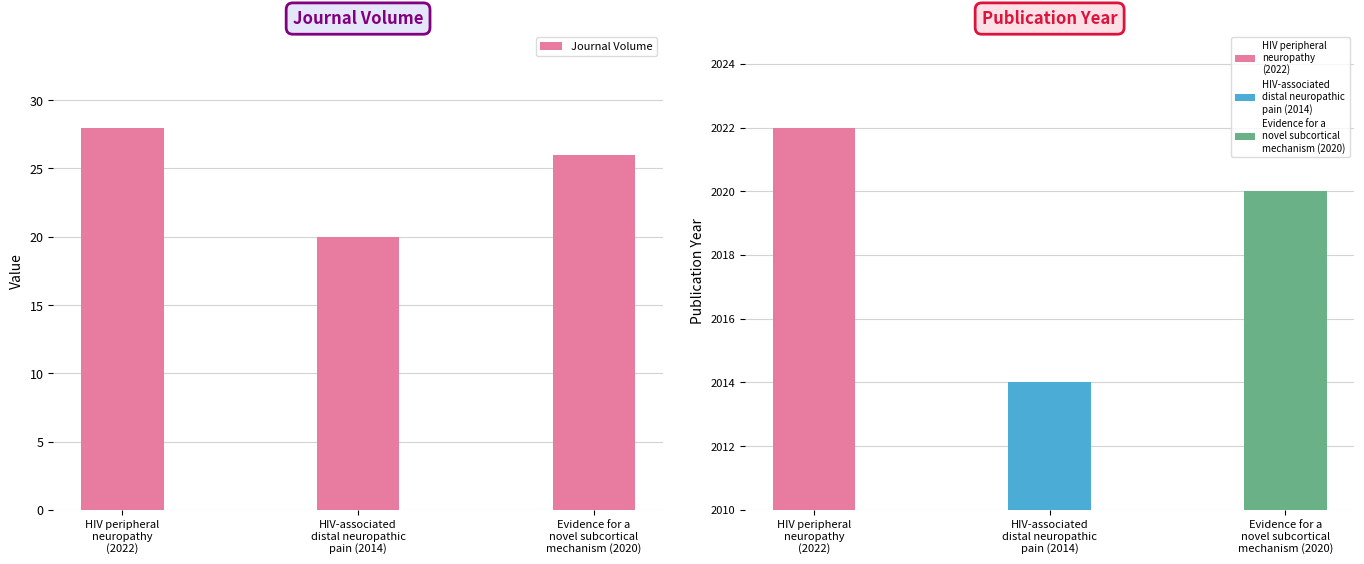

True or false: the data shows 12 at HIV-associated
distal neuropathic
pain (2014).

False